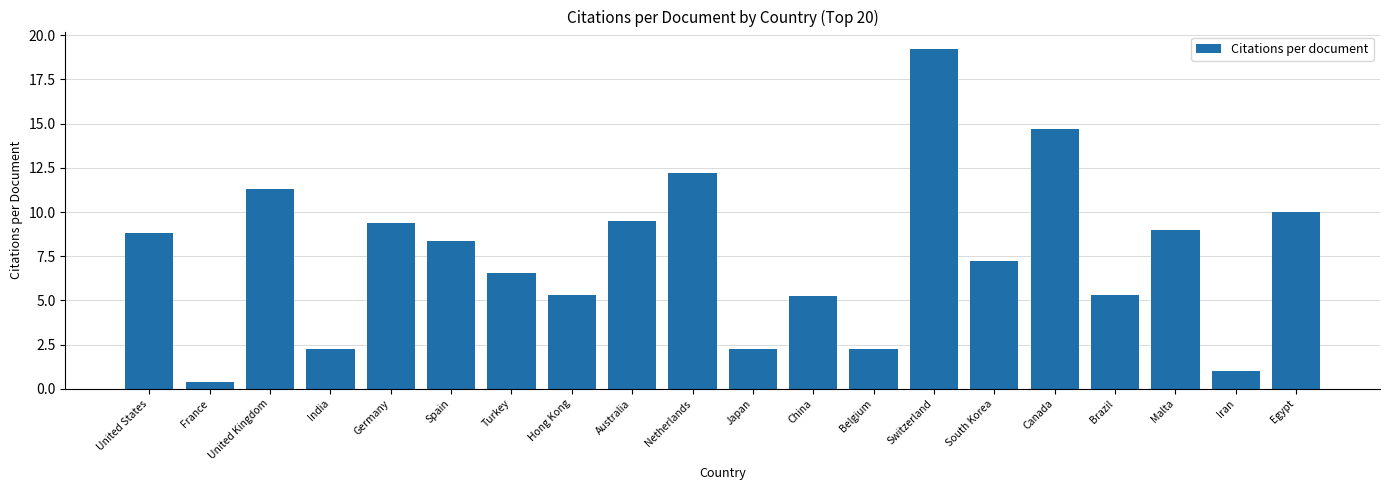

What is the label of the 1st bar from the right?

Egypt